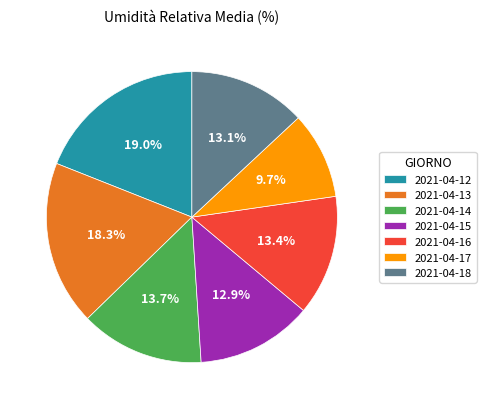

Which category has the biggest portion of the pie?

2021-04-12